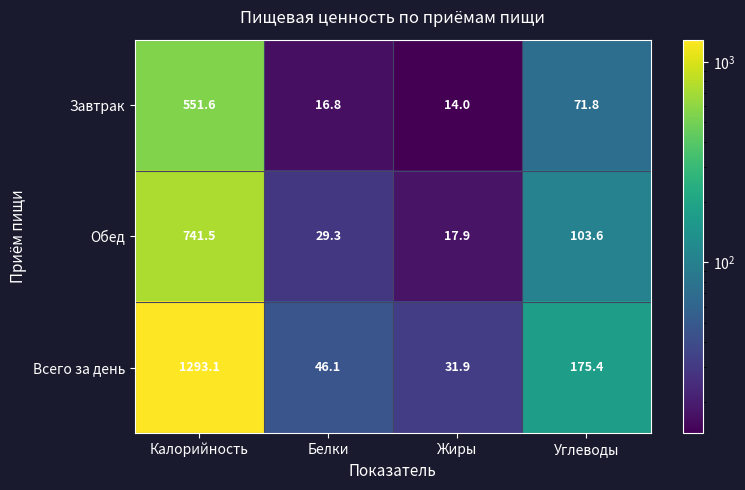

What is the minimum value shown in the chart?

14.0